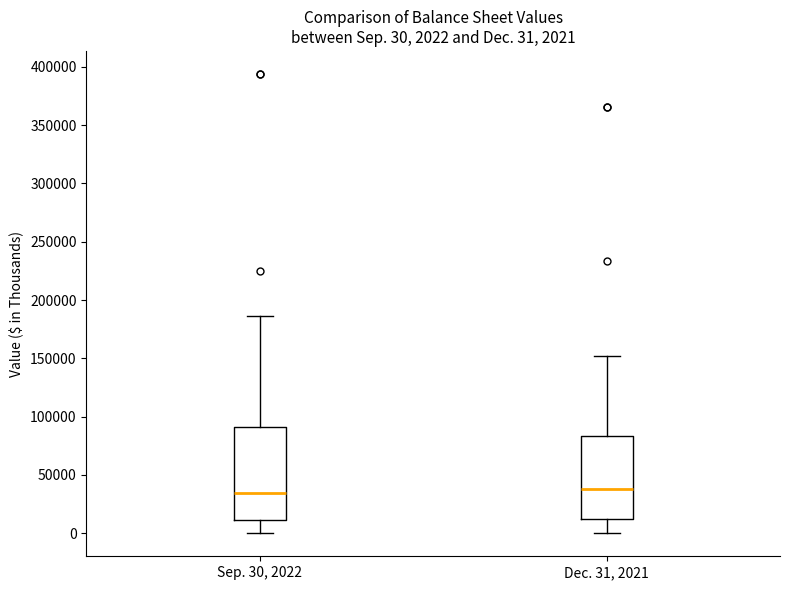

Comparing the boxes themselves (not the whiskers), which one is the tallest?

Sep. 30, 2022